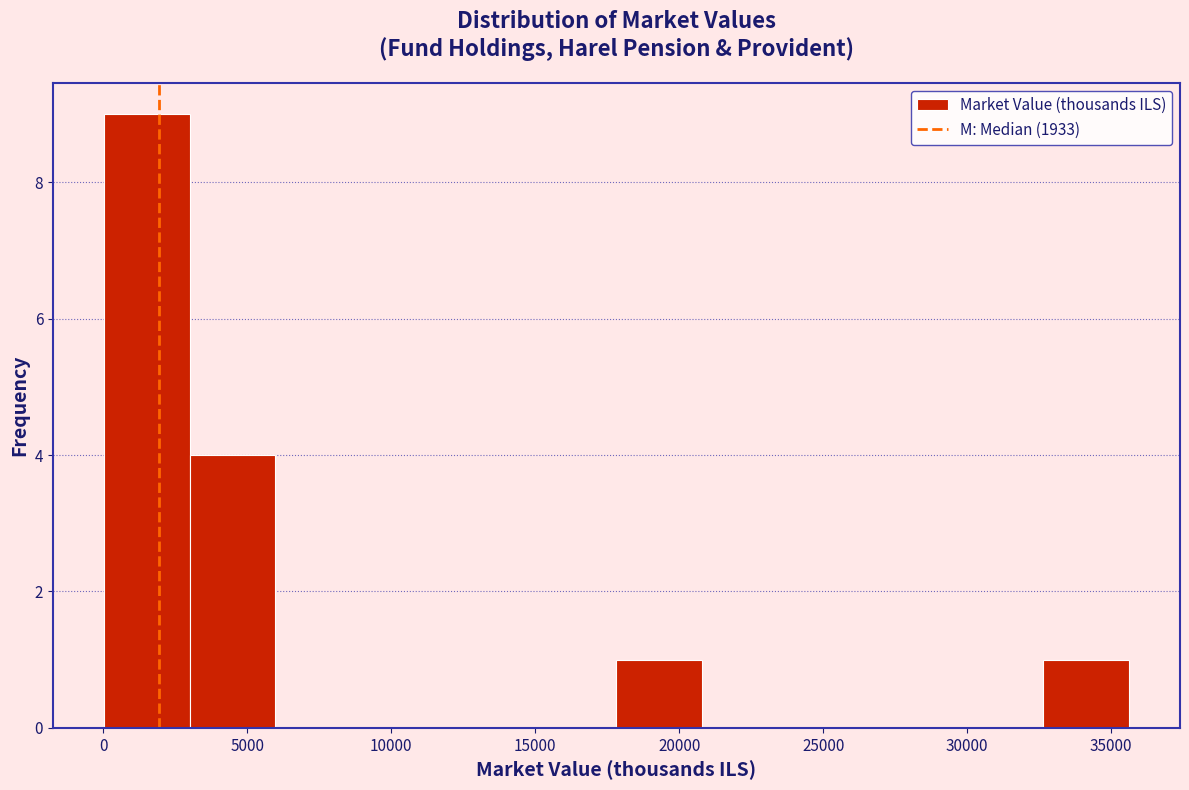

Reading left to right, list every bar in this chart as the range it spans on the x-axis followed by its height. Neither the bar edges nor the heights are printed on the chart, so give them approximately, as read against the axes.

0 to 3000: 9
3000 to 6000: 4
6000 to 9000: 0
9000 to 12000: 0
12000 to 15000: 0
15000 to 18000: 0
18000 to 21000: 1
21000 to 23500: 0
23500 to 26500: 0
26500 to 29500: 0
29500 to 32500: 0
32500 to 35500: 1